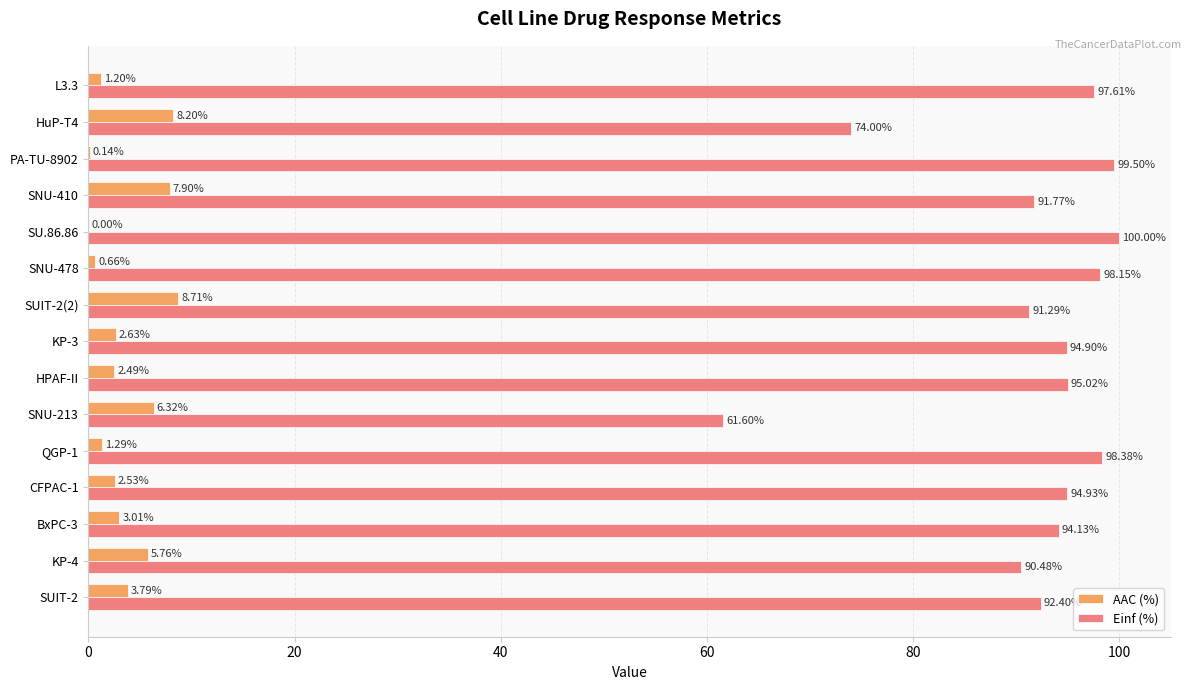

Which series has the largest total across all categories?

Einf (%)